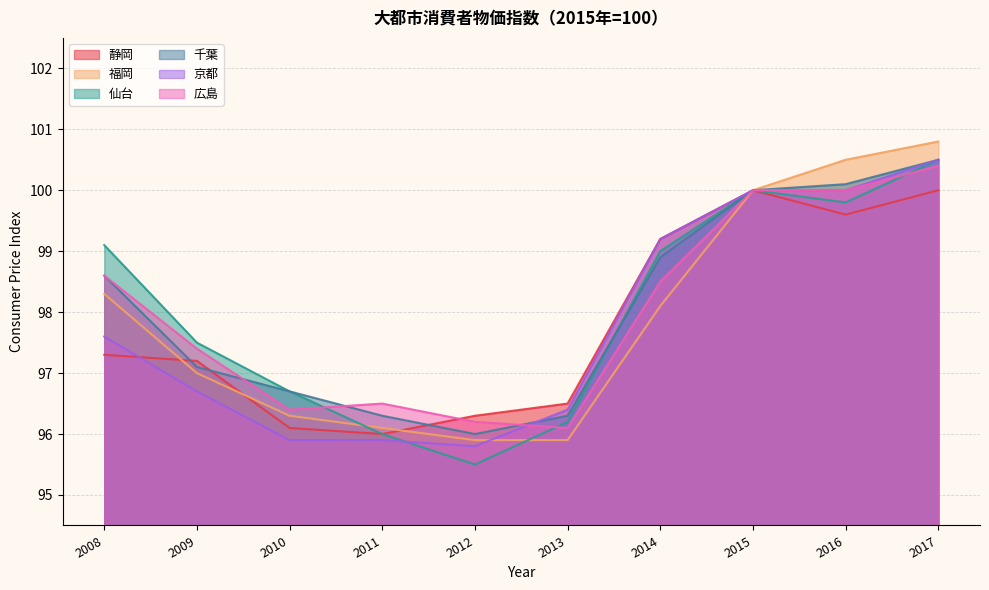

What is the approximate value of 静岡 at 2008?

97.3